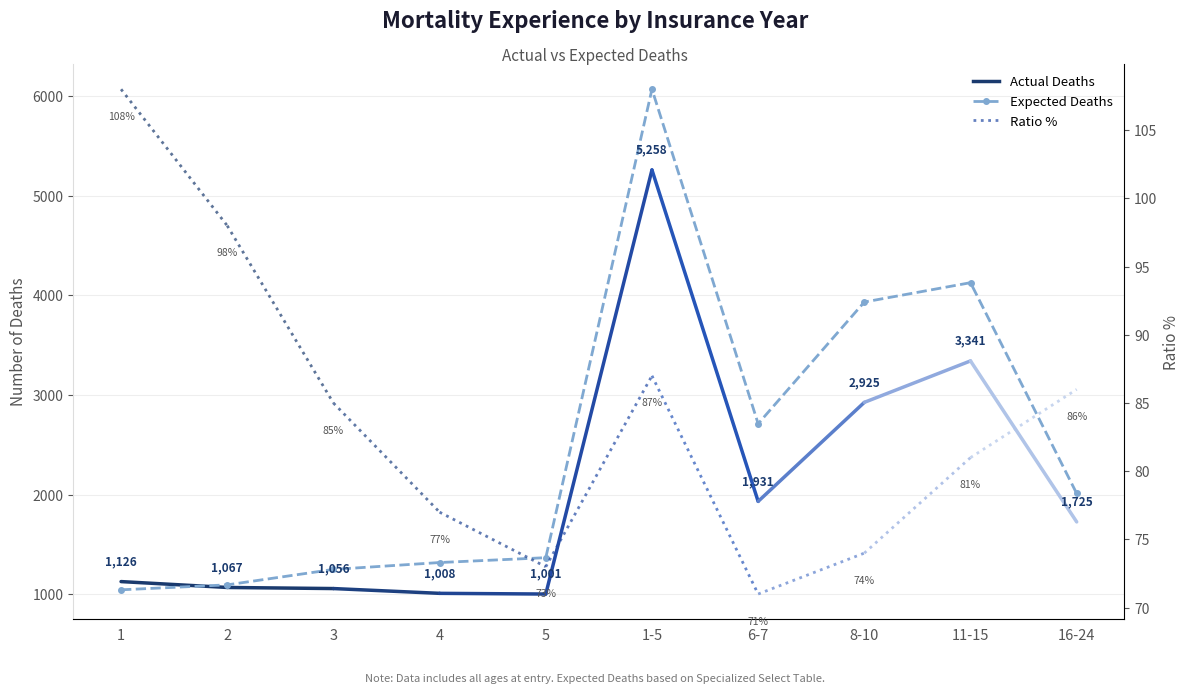

Is it true that the value at 2 is 666.6?

False